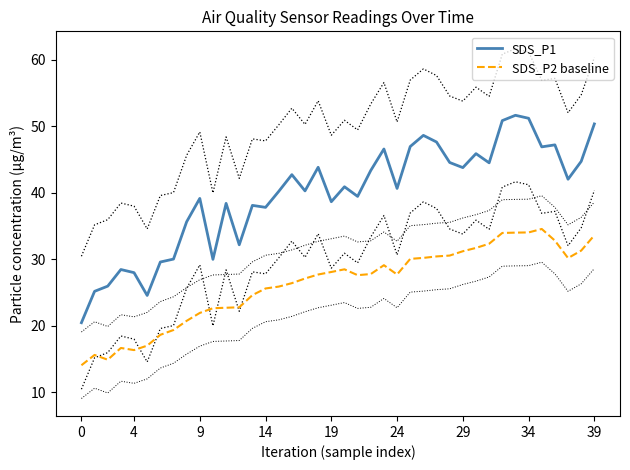

True or false: SDS_P1 has more than 2 interior local peaks.

True